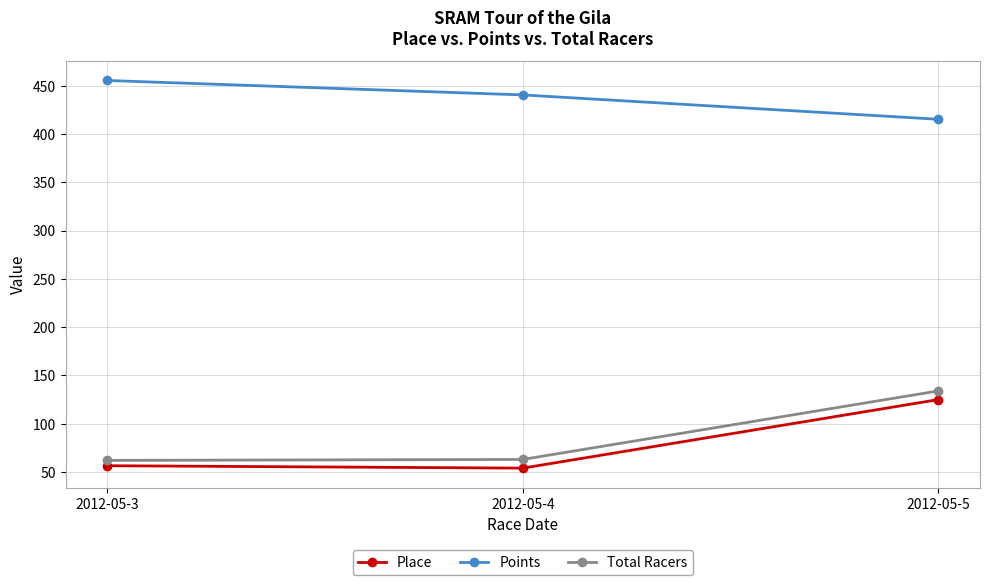

Which category has the highest value in the Points series?

2012-05-3